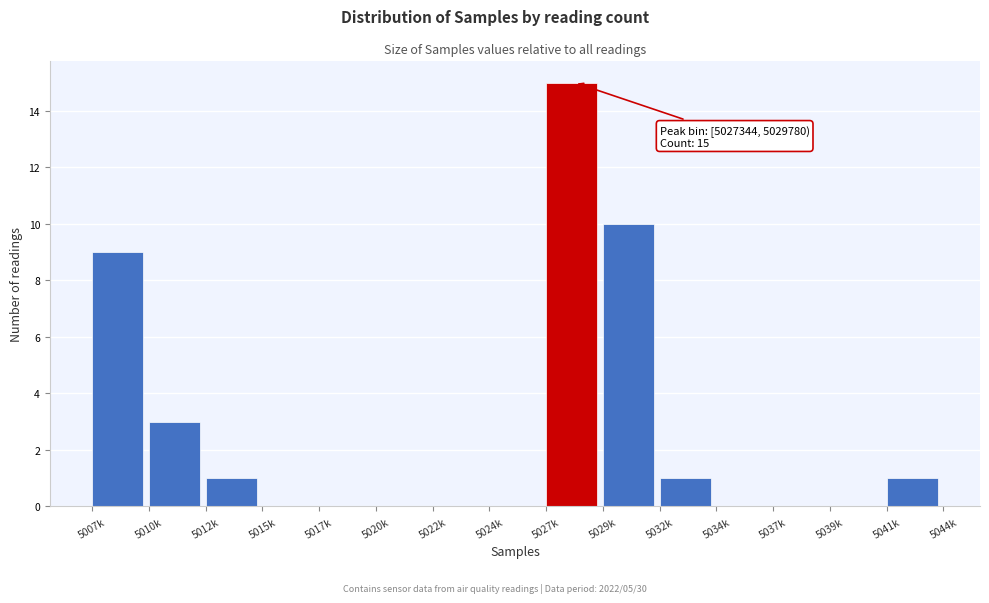

Reading left to right, list all the values displayed in this chart.

5007k=9	5010k=3	5012k=1	5015k=0	5017k=0	5020k=0	5022k=0	5024k=0	5027k=15	5029k=10	5032k=1	5034k=0	5037k=0	5039k=0	5041k=1